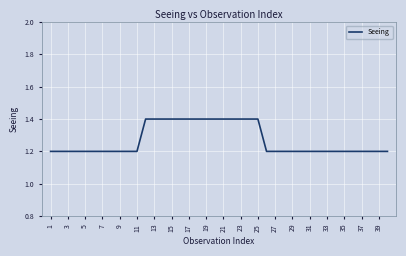

What is the smallest value displayed?

1.2